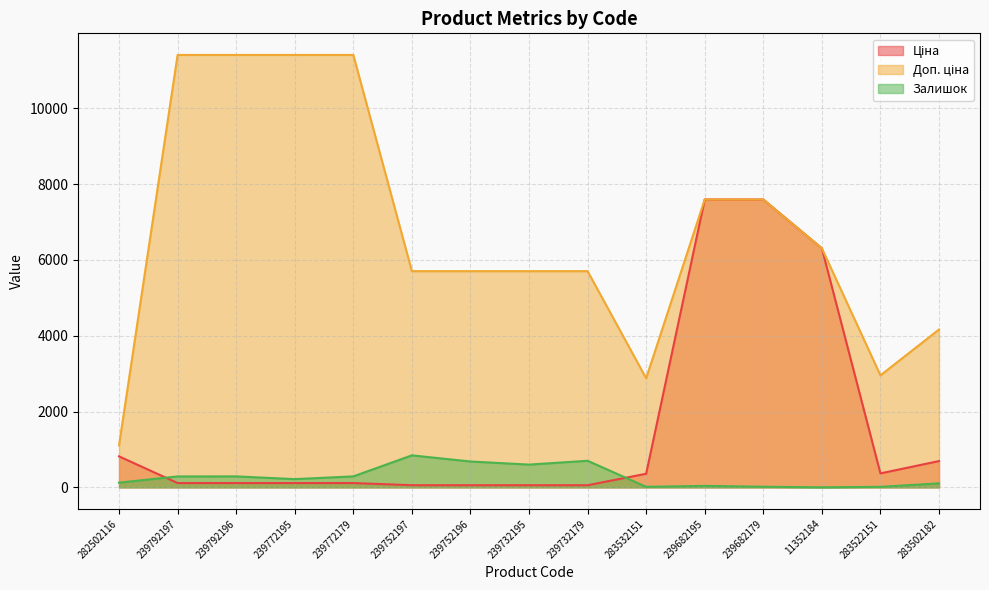

What is the label of the 8th point from the left?

239732195